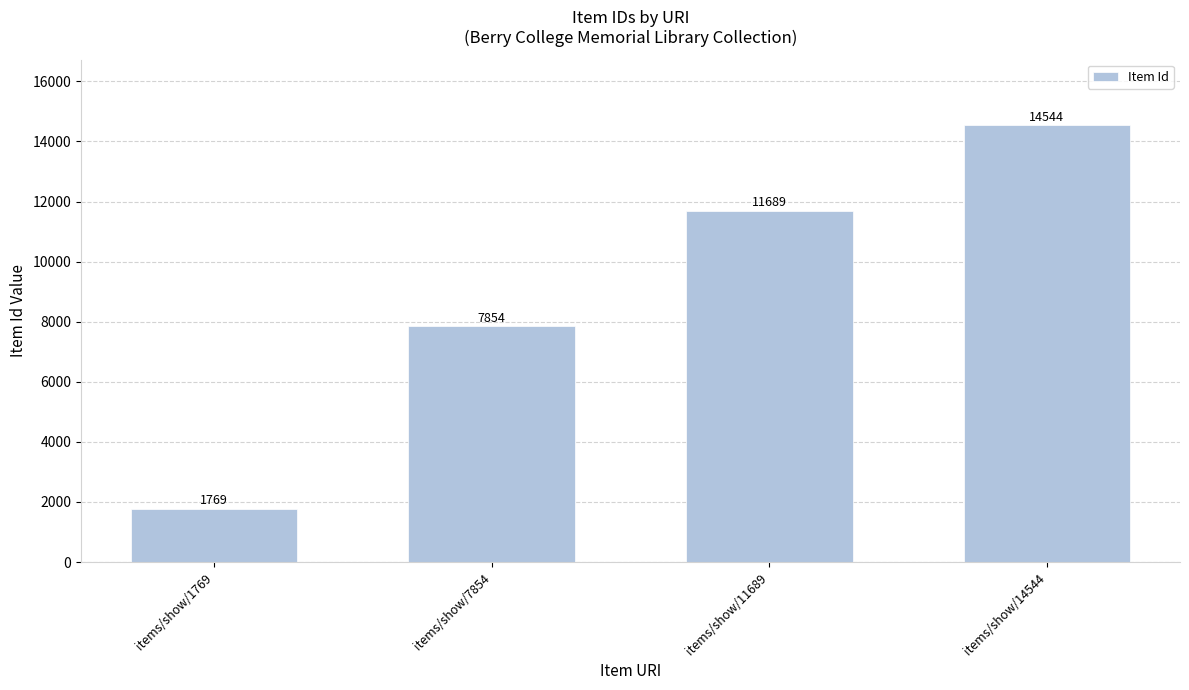

Between items/show/7854 and items/show/11689, which is larger?

items/show/11689